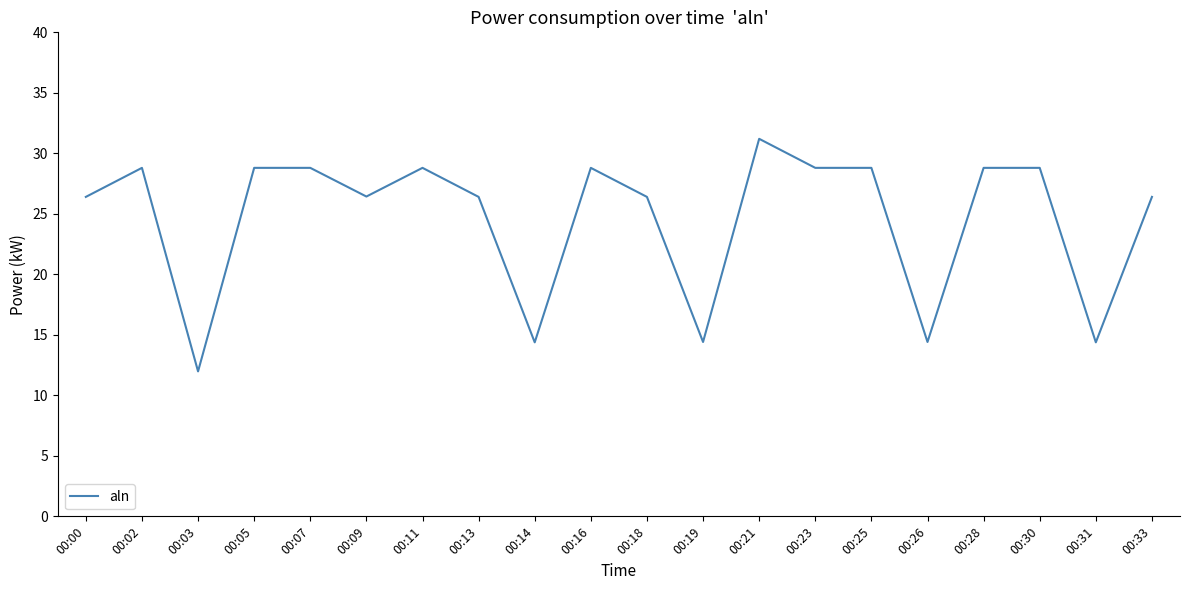

What is the change in value from 00:00 to 00:23?

+2.4